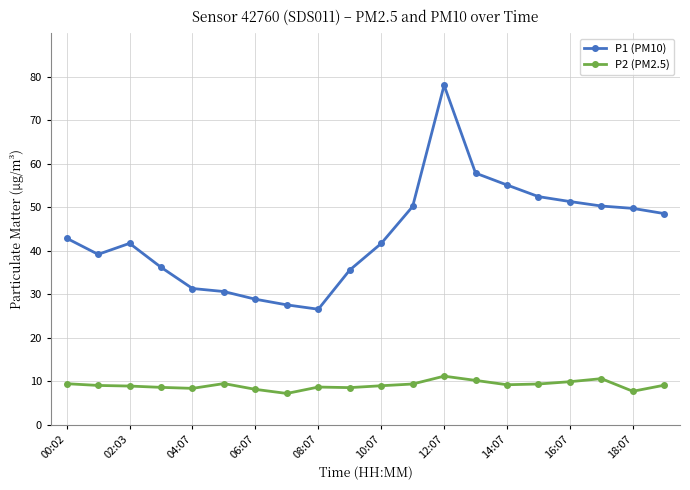

Rank the series by their maximum value, from lowest to highest.

P2 (PM2.5), P1 (PM10)